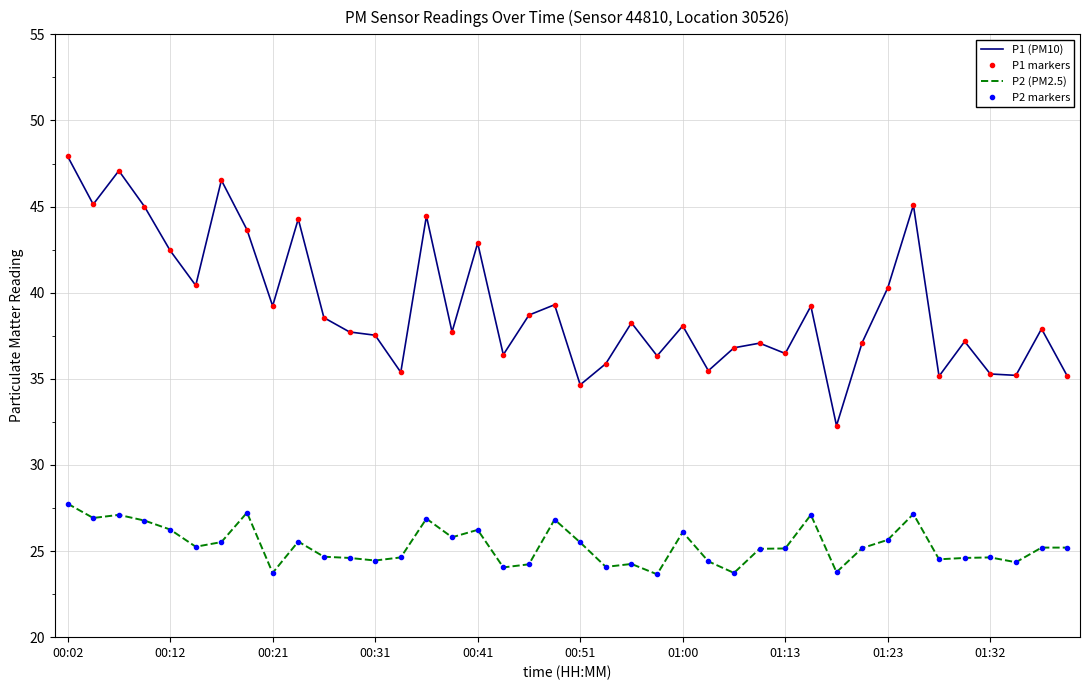

How many values in the P2 (PM2.5) series are below 25?

17